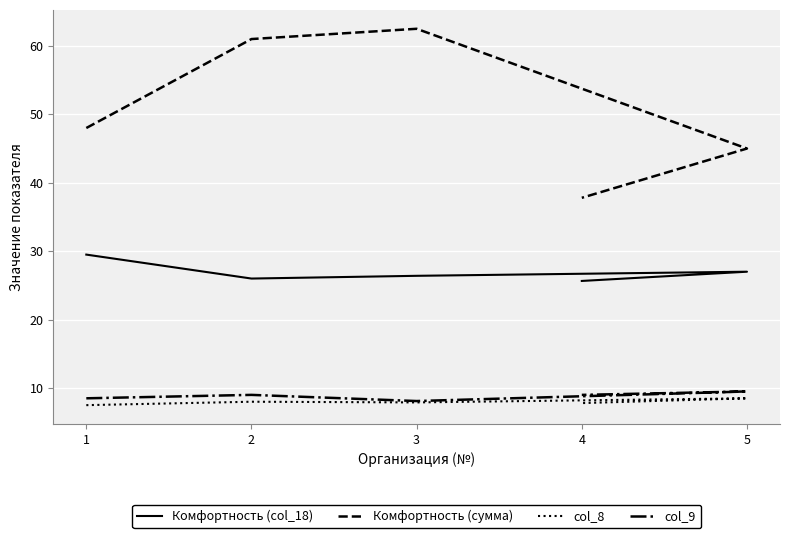

What is the total value across all series at 4?

80.2